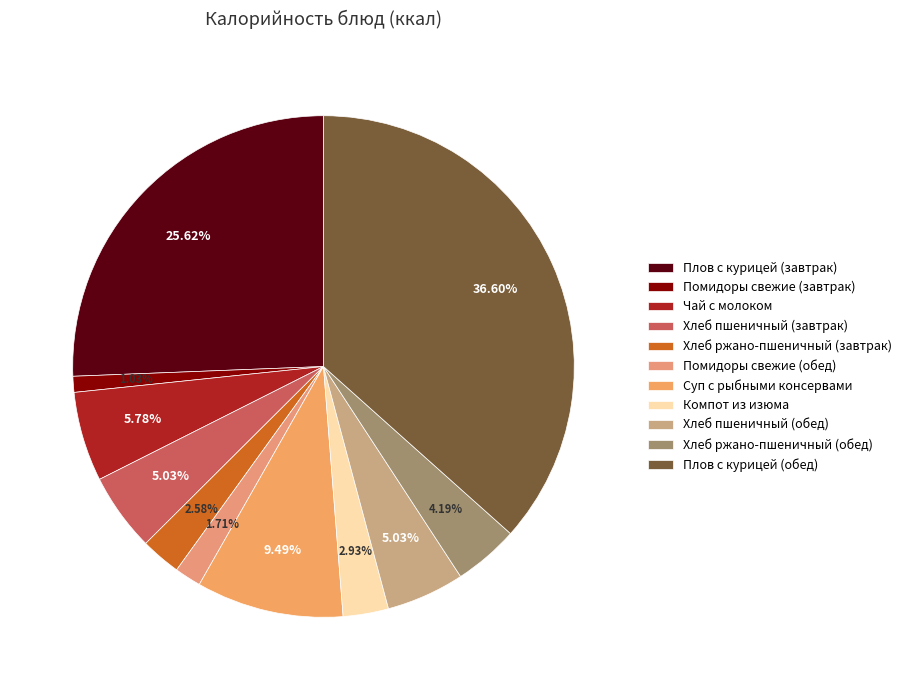

Rank the categories by value from lowest to highest.

Помидоры свежие (завтрак), Помидоры свежие (обед), Хлеб ржано-пшеничный (завтрак), Компот из изюма, Хлеб ржано-пшеничный (обед), Хлеб пшеничный (завтрак), Хлеб пшеничный (обед), Чай с молоком, Суп с рыбными консервами, Плов с курицей (завтрак), Плов с курицей (обед)